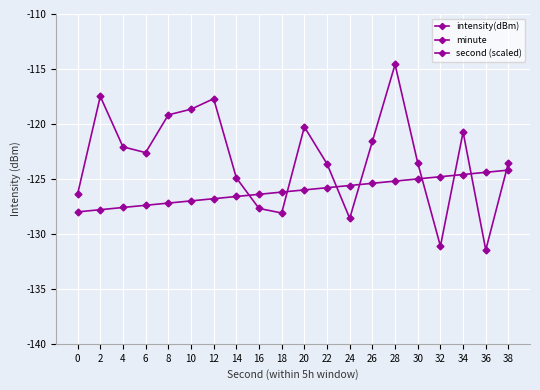

What is the difference between the intensity(dBm) values at 4 and 24?

6.5